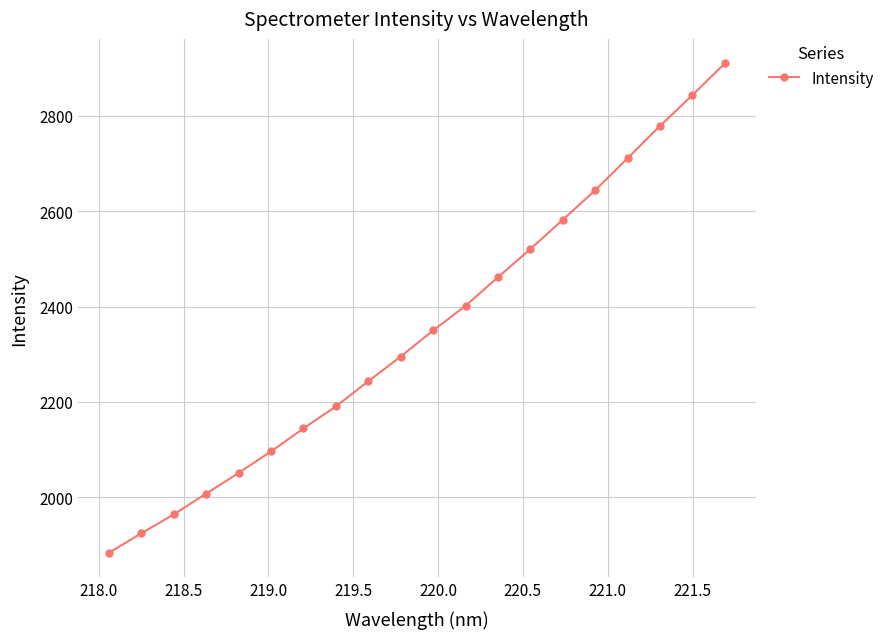

Reading left to right, what are all the values shown in this chart?

1883.8	1924.6	1964.3	2007.8	2051.1	2096.4	2144.4	2190.7	2243.5	2295.2	2350.1	2401.5	2461.5	2520.6	2581.8	2643.8	2710.8	2778.6	2843.2	2909.6